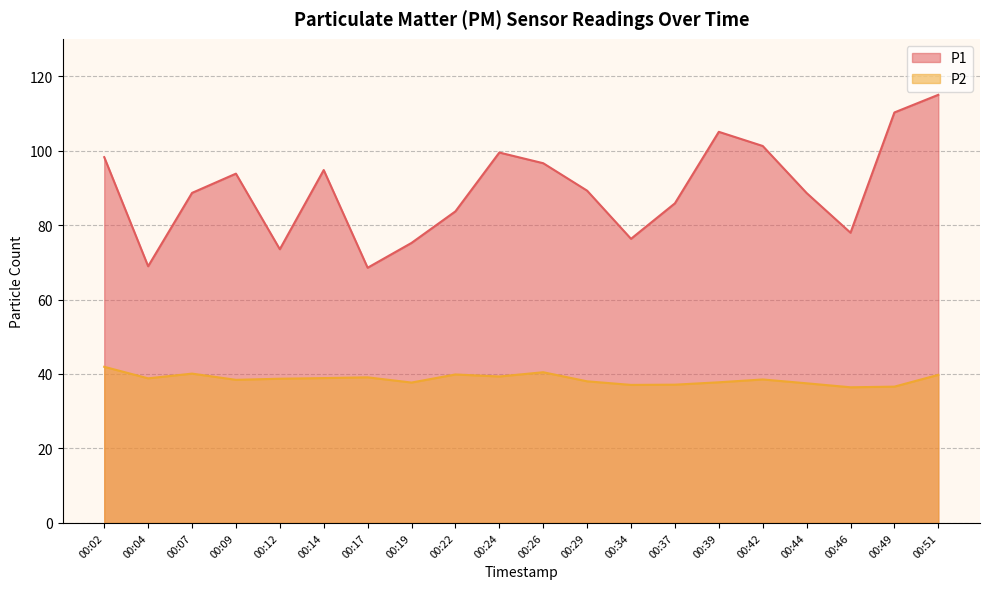

What is the average value of the P1 series?

89.5